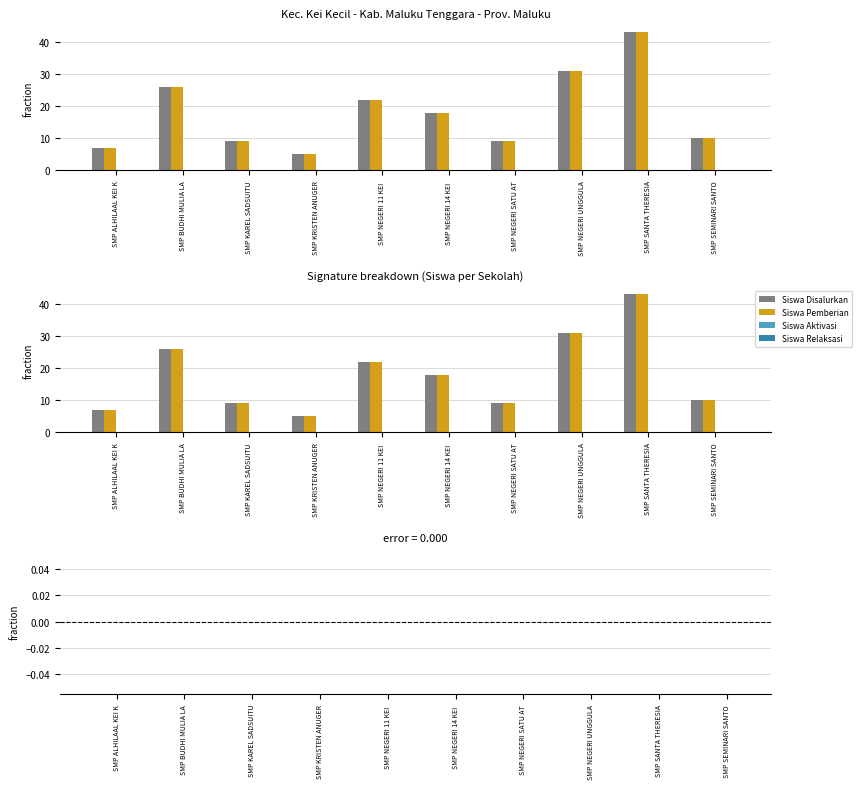

How many bars are there in total?

50